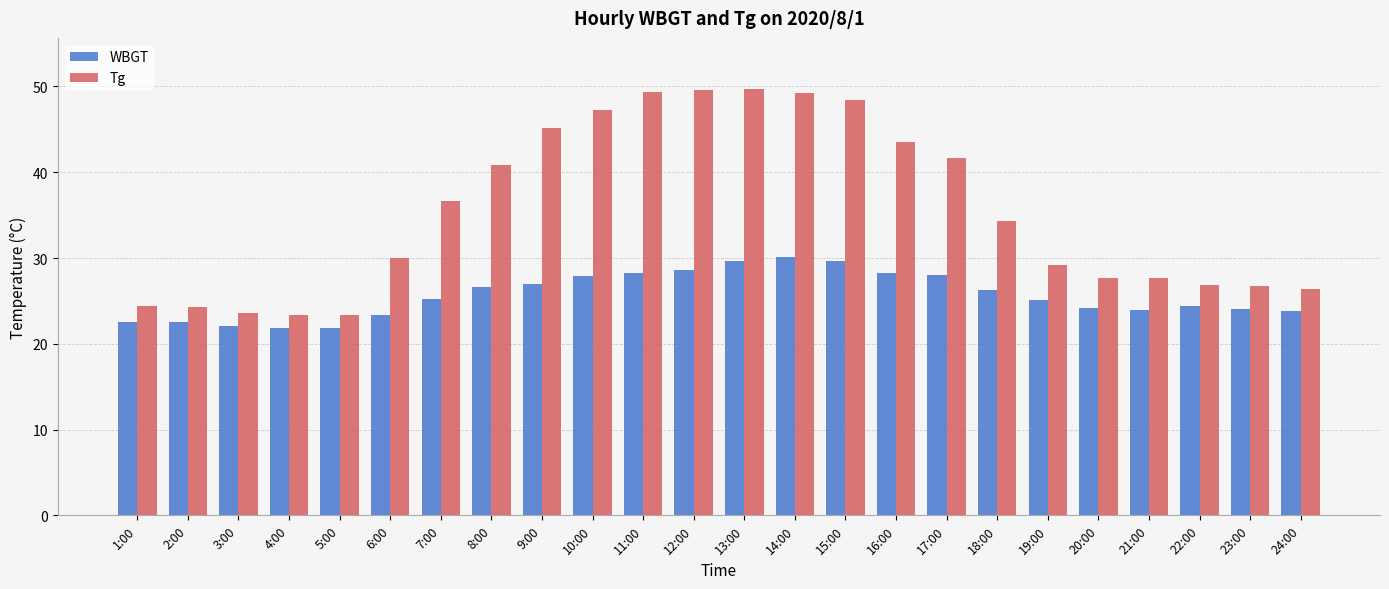

True or false: WBGT has a value of 33.2 at 24:00.

False